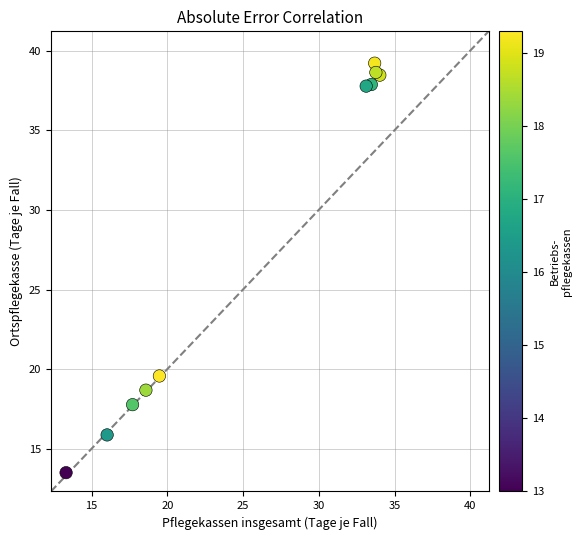

What Y value in the scatter plot is closest to 26?

19.6